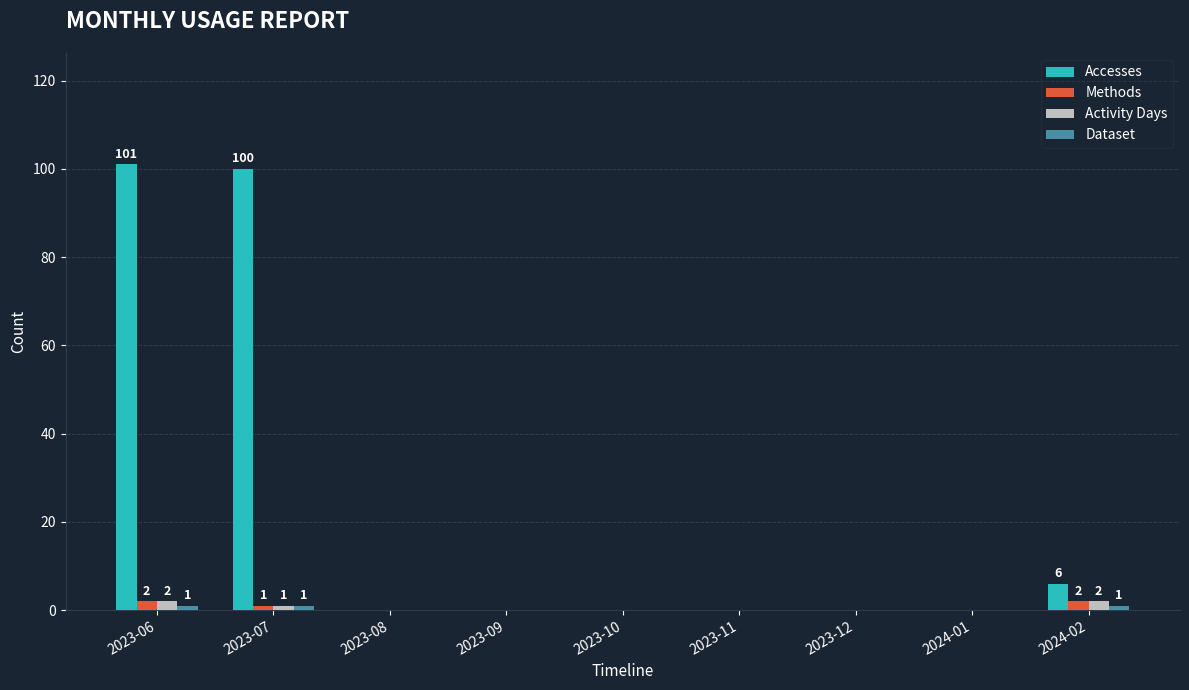

What is the highest value of the Accesses series?

101